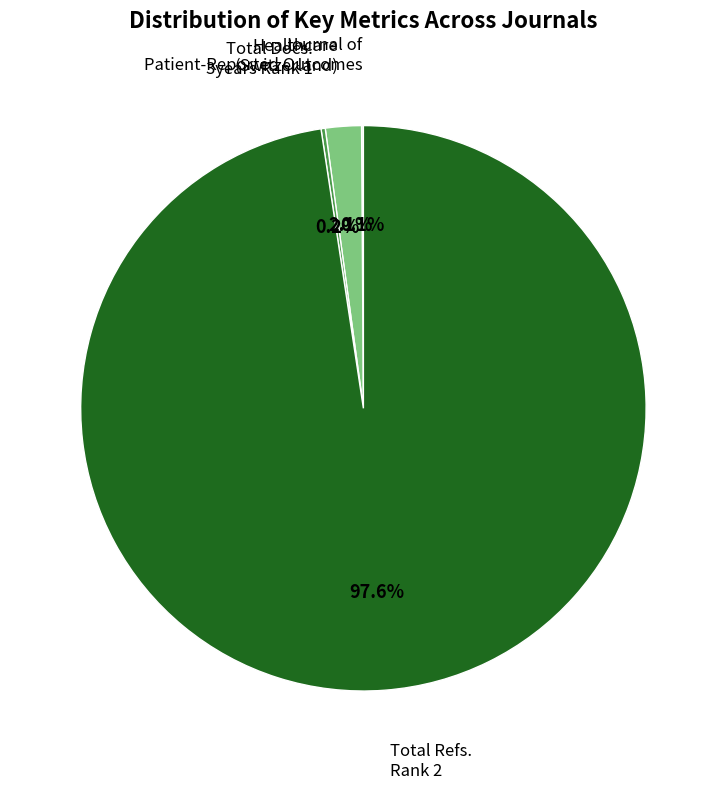

Is there a majority slice in this chart?

Yes